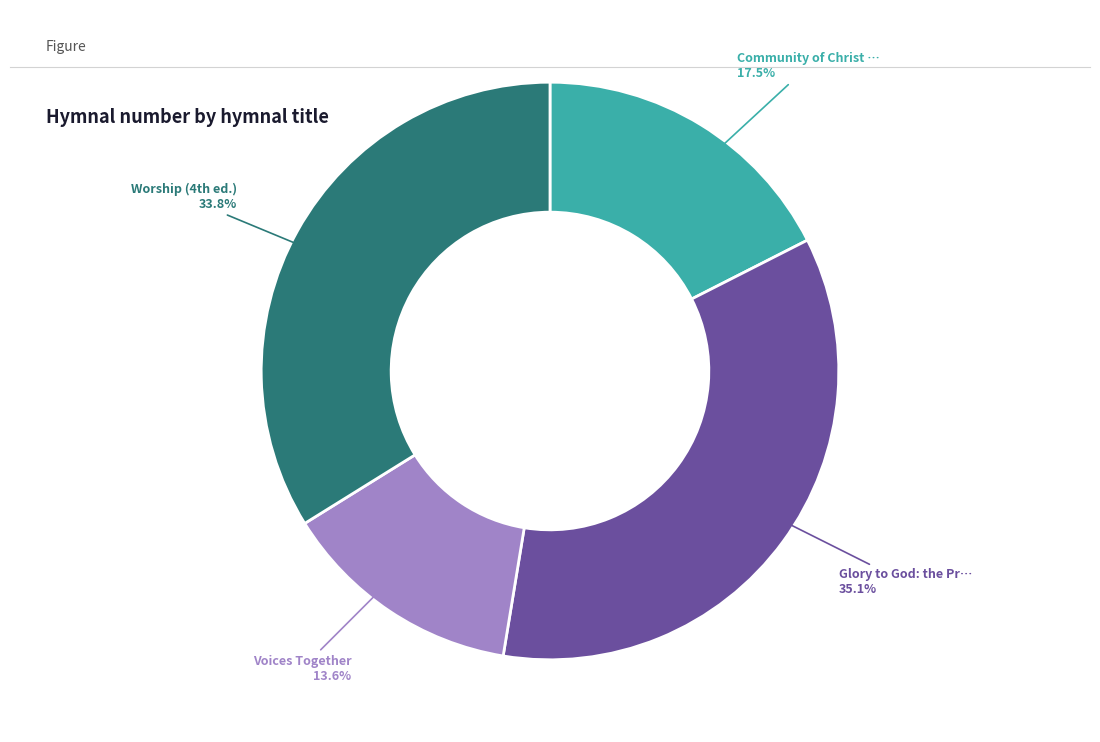

How many segments does this pie chart have?

4